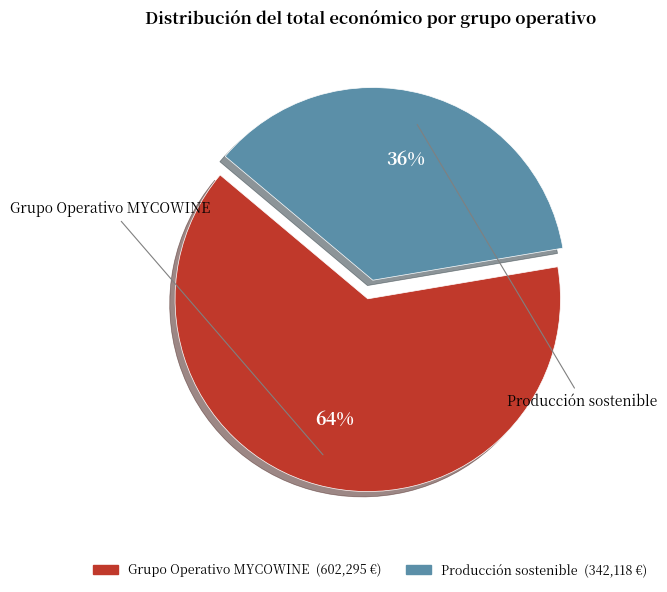

Rank the categories by value from highest to lowest.

Grupo Operativo MYCOWINE, Producción sostenible